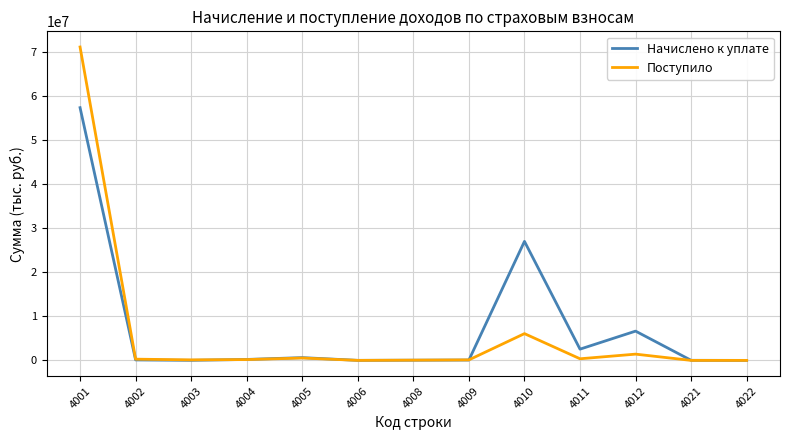

Rank the series at 4001 from highest to lowest value.

Поступило, Начислено к уплате